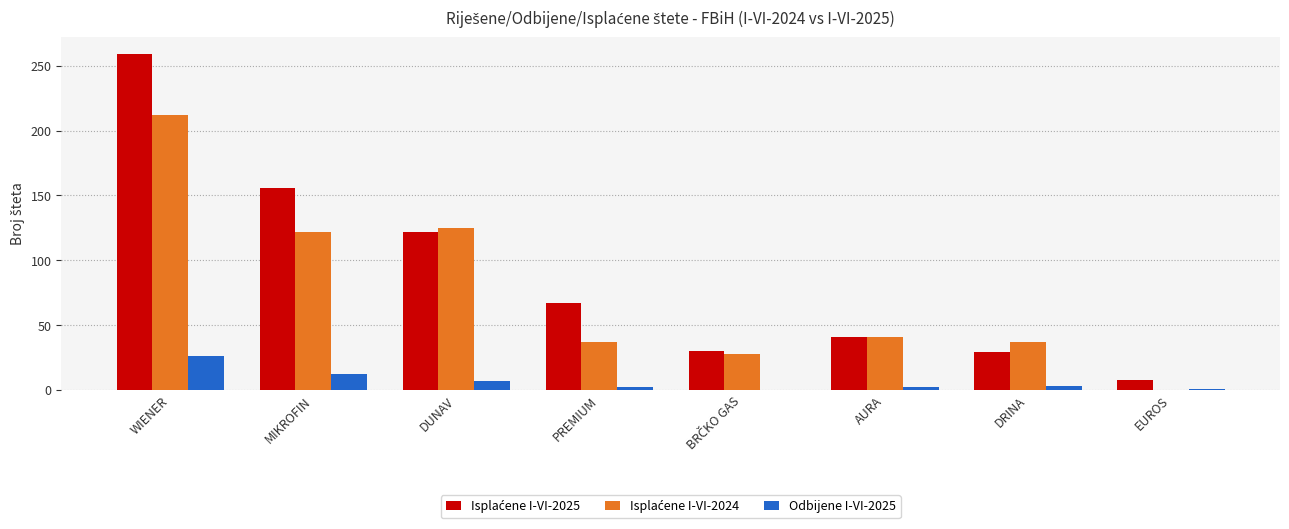

What is the sum of all Odbijene I-VI-2025 values?

53